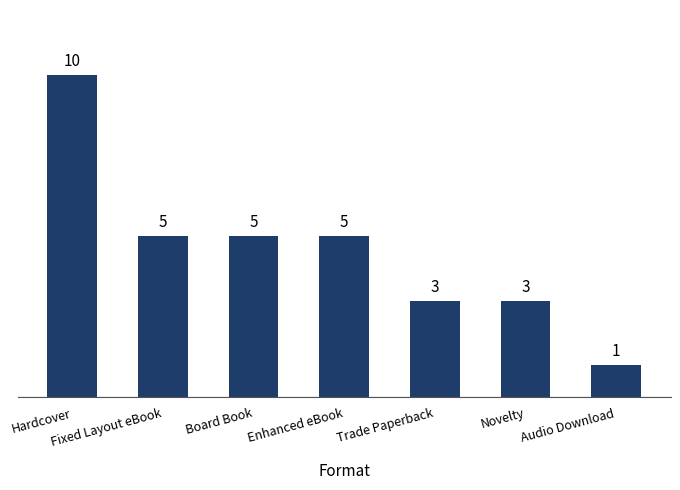

Reading left to right, transcribe all the data shown in this chart.

Hardcover=10	Fixed Layout eBook=5	Board Book=5	Enhanced eBook=5	Trade Paperback=3	Novelty=3	Audio Download=1